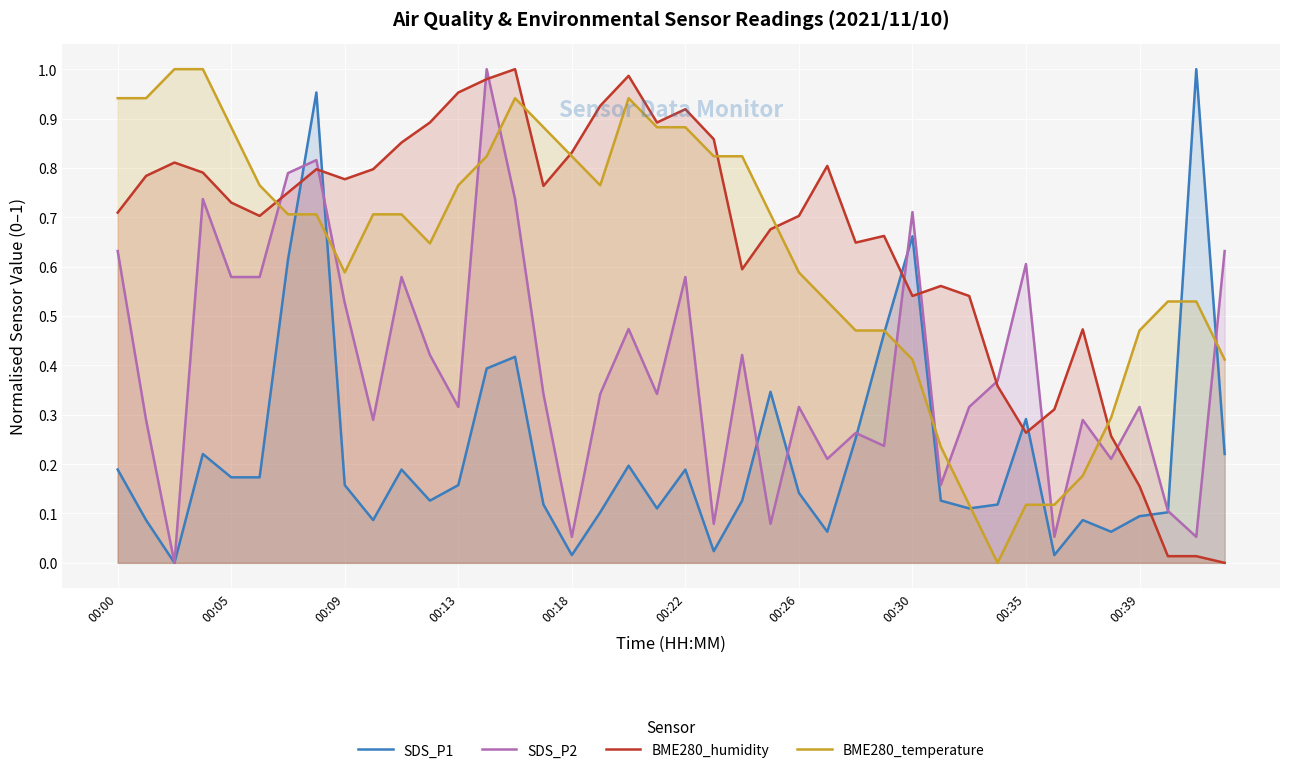

The value of BME280_humidity at 00:26 is 0.7. True or false?

True